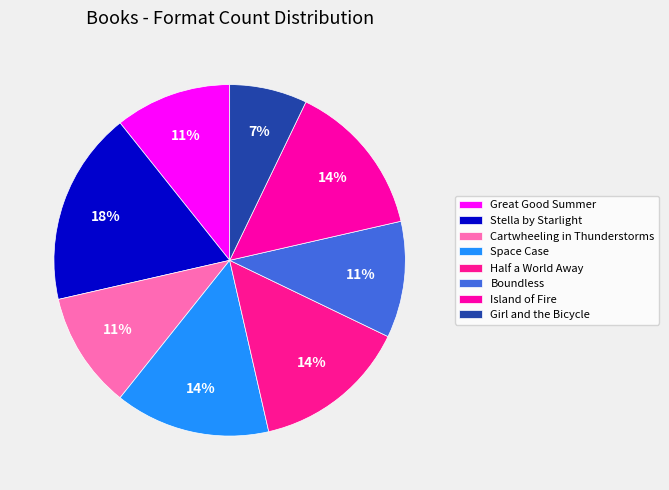

Is there any slice that represents more than half of the pie?

No